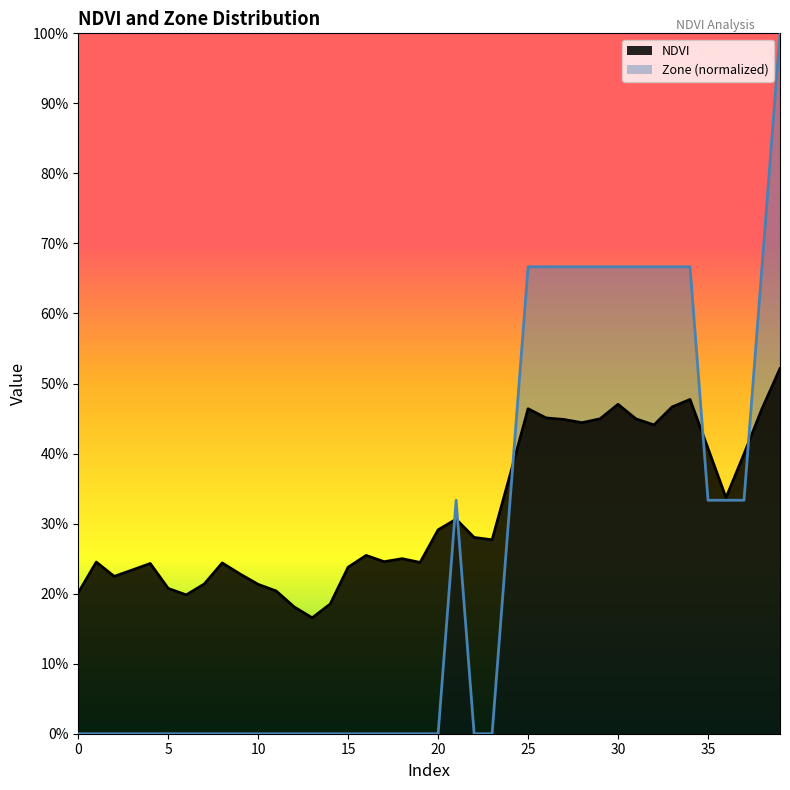

What is the difference between the maximum and minimum values in the Zone (normalized) series?

1.0